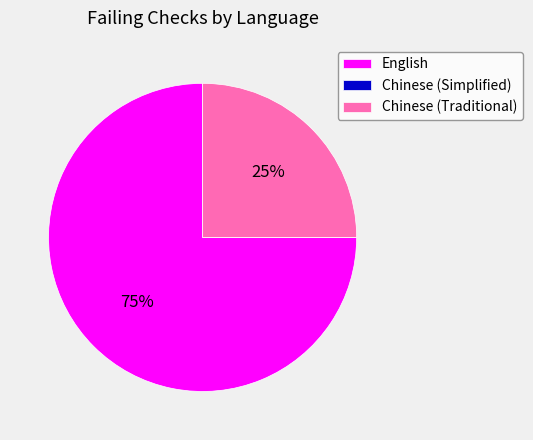

Approximately how many times larger is the value at English compared to Chinese (Traditional)?

3.0